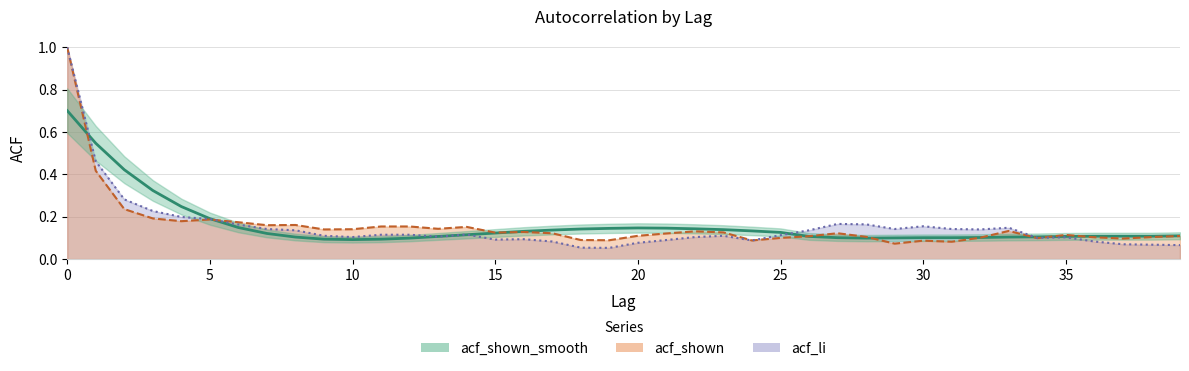

What is the difference between the maximum and minimum values in the acf_li (line) series?

0.9